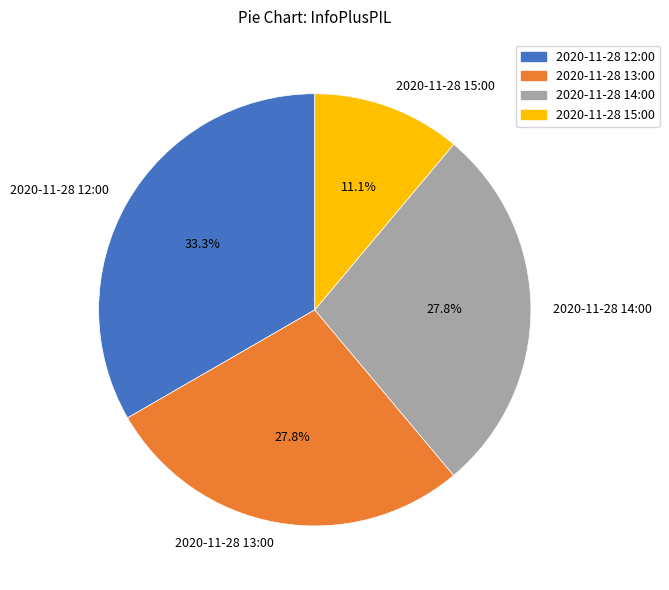

The 2020-11-28 15:00 slice represents 11% of the pie. True or false?

True